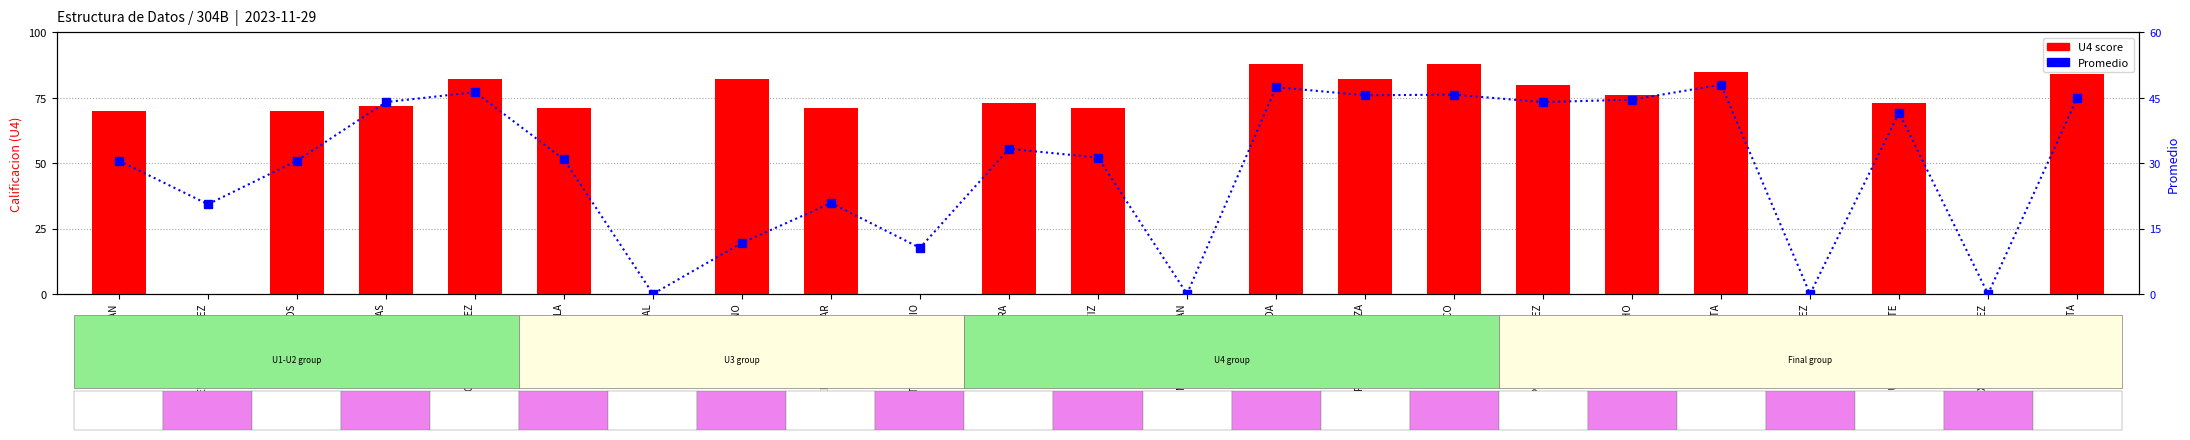

What position from the right is VALLE MARTINEZ?

4